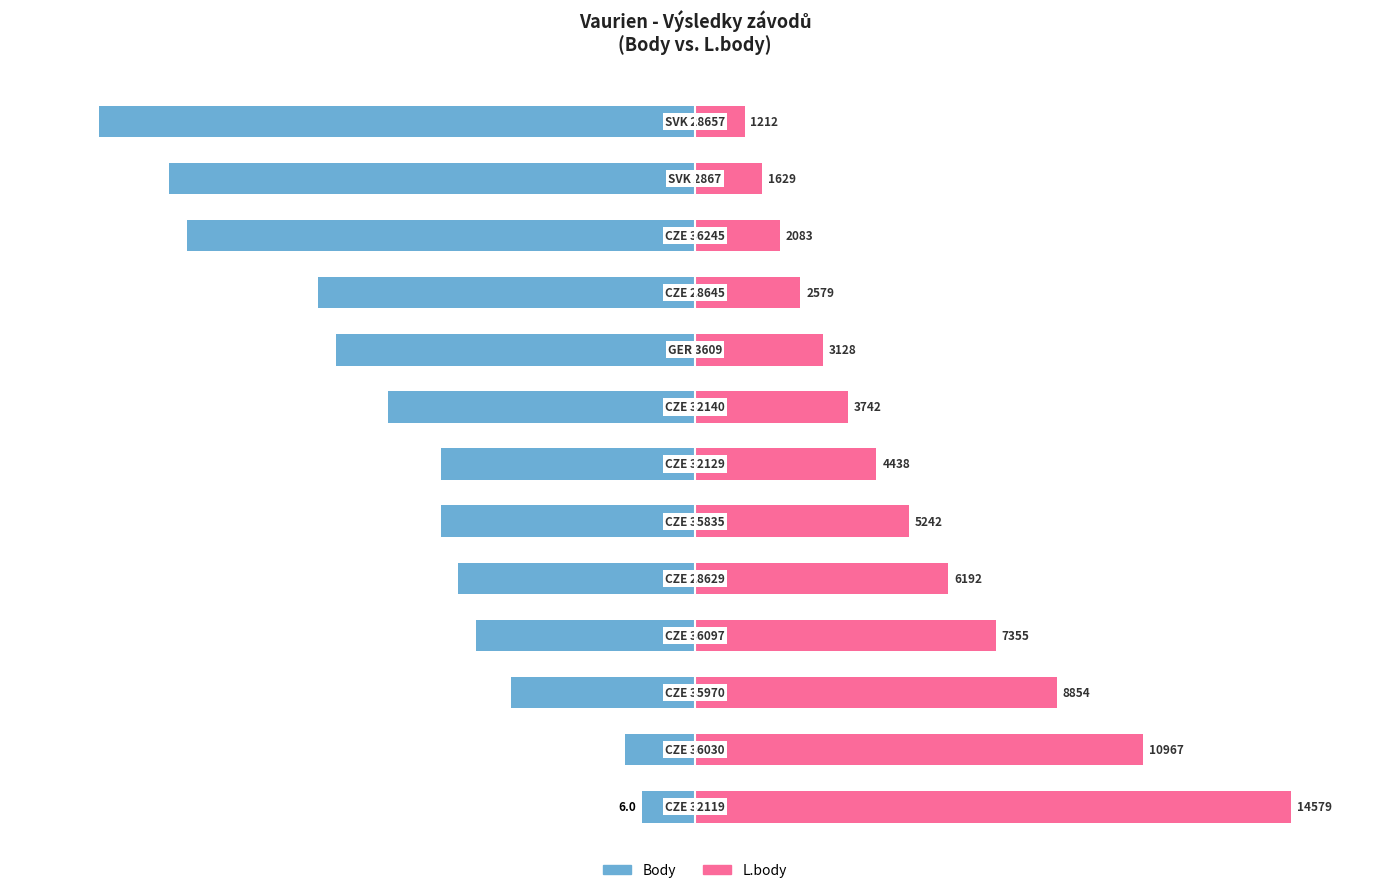

How many groups of bars are there?

13